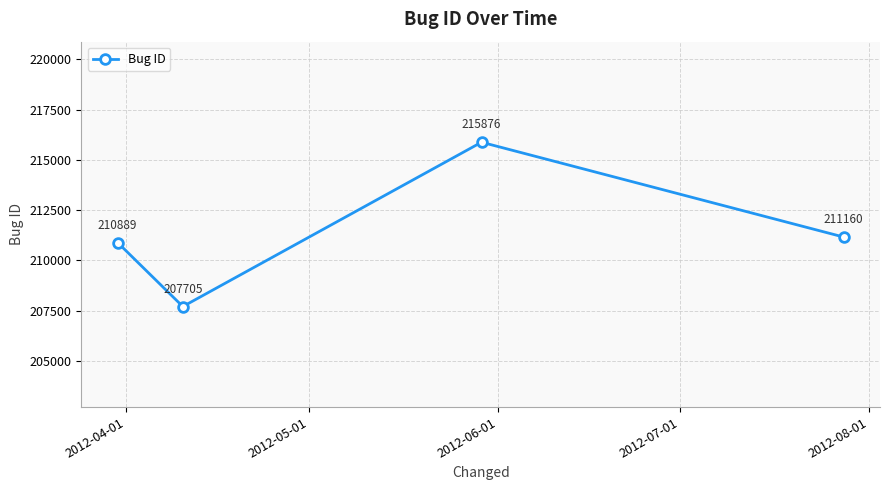

What is the sum of all values?

845630